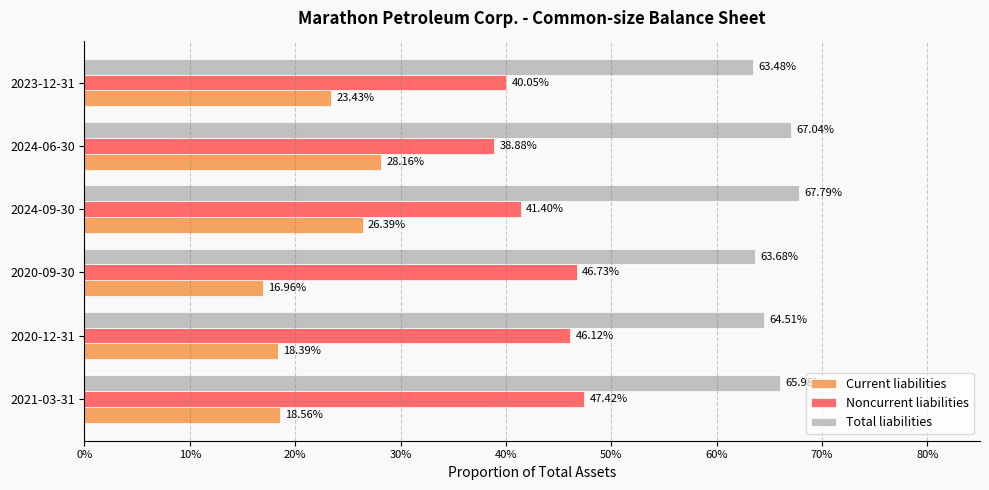

What is the value of the Total liabilities bar at the 6th from the left?

0.6